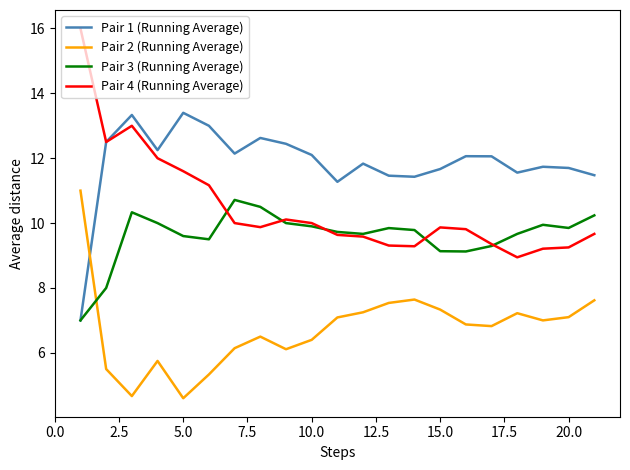

List the series in order of their peak value, lowest first.

Pair 3 (Running Average), Pair 2 (Running Average), Pair 1 (Running Average), Pair 4 (Running Average)